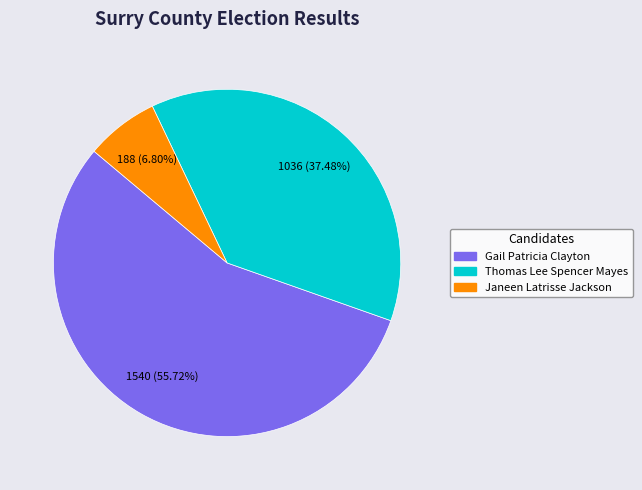

Is there a majority slice in this chart?

Yes